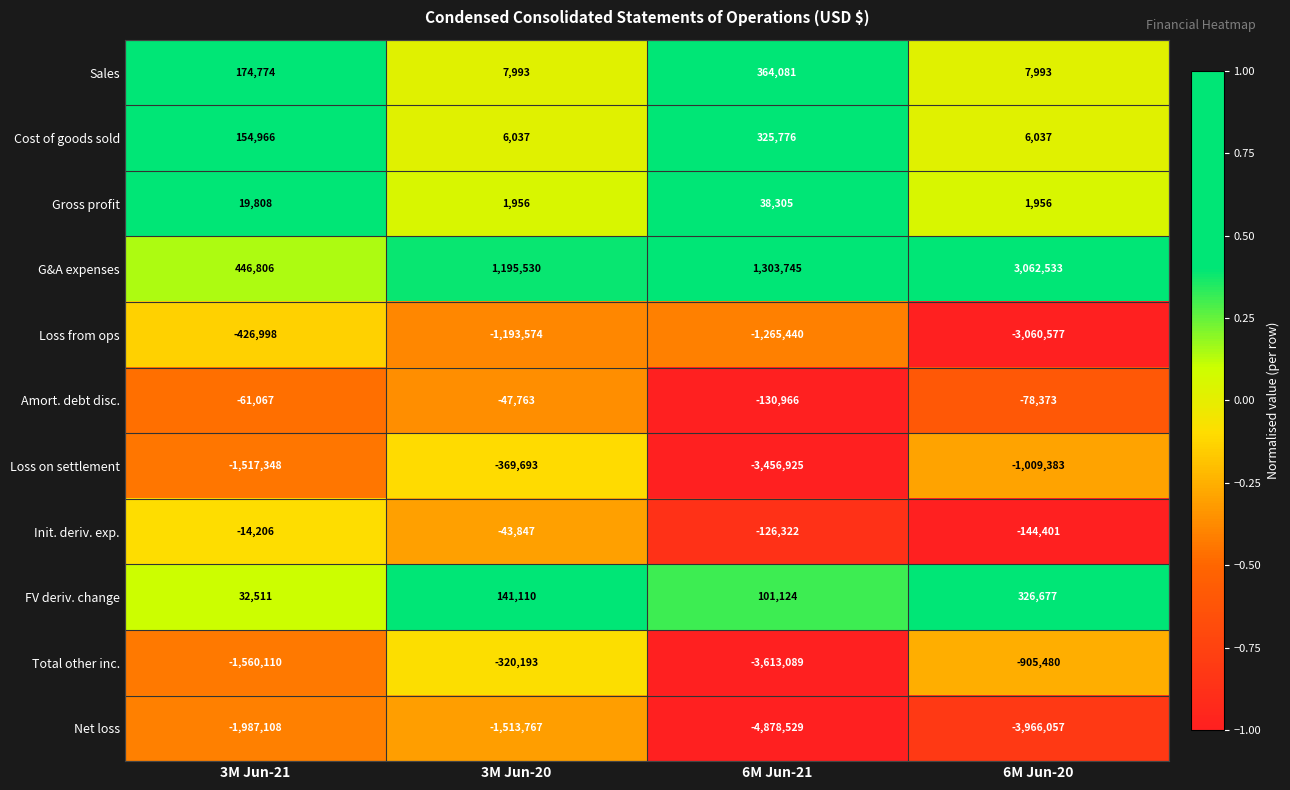

Which series changed the most between 3M Jun-20 and 6M Jun-21?

Net loss